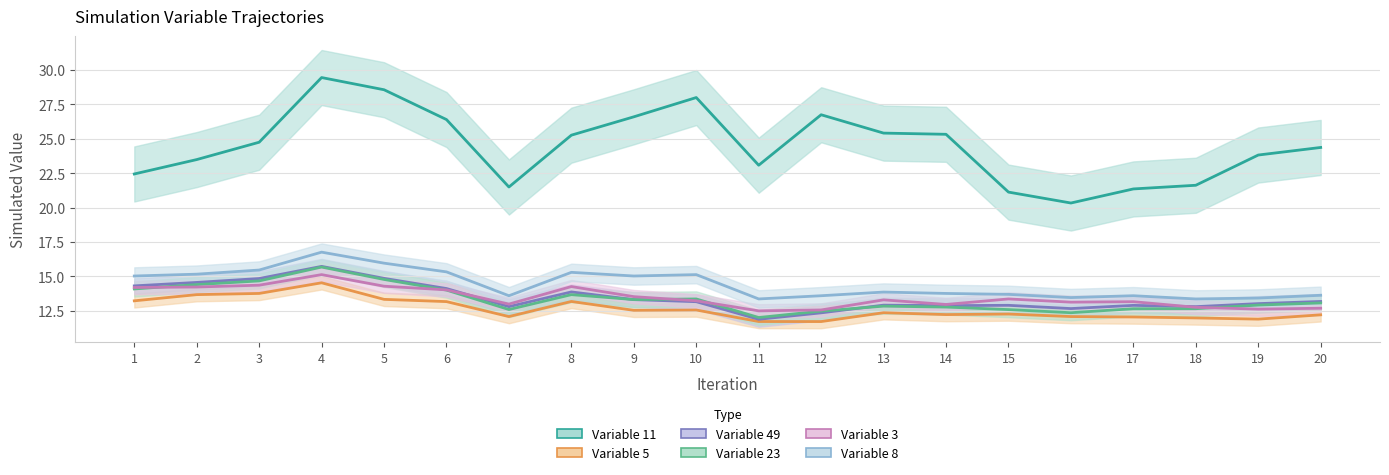

What is the average value of the Variable 5 series?

12.6